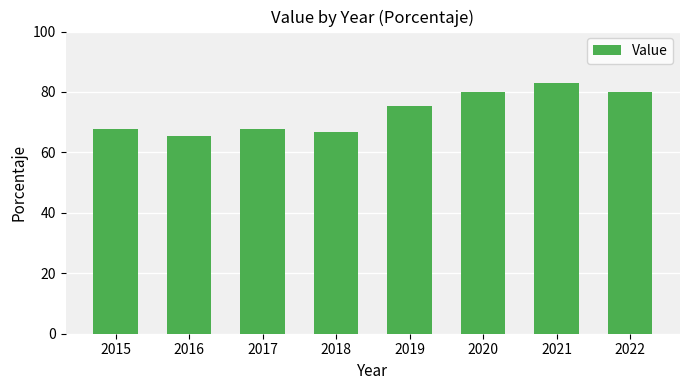

True or false: the data shows 29.9 at 2022.

False